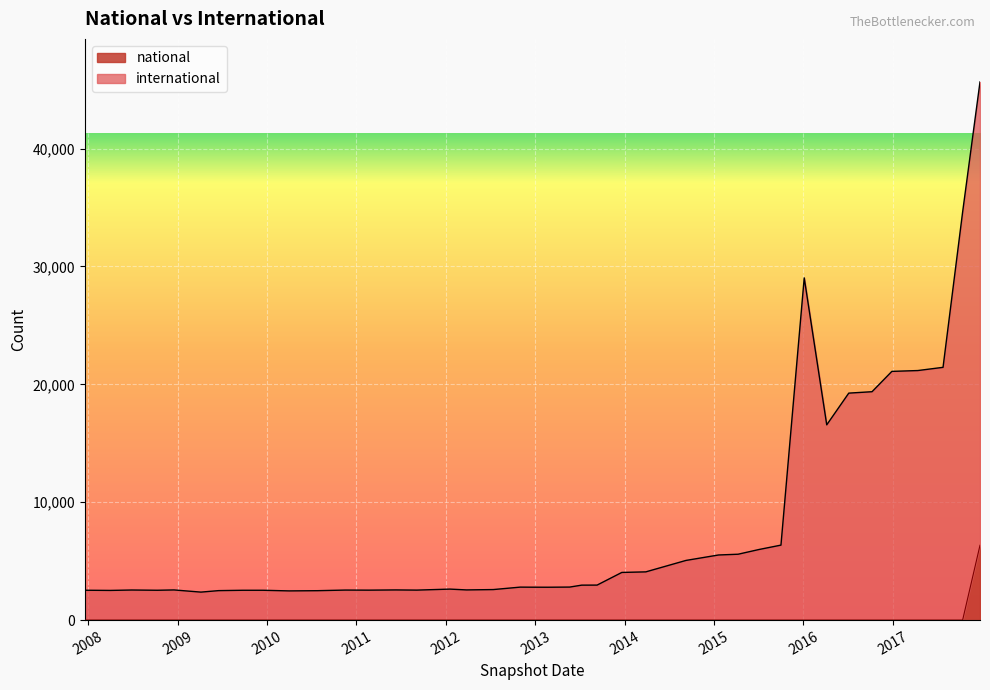

Reading left to right, transcribe all the data shown in this chart.

international: 2007-12-19=2533	2008-04-01=2517	2008-06-27=2552	2008-10-10=2531	2008-12-17=2558	2009-04-06=2374	2009-06-17=2500	2009-09-25=2530	2009-12-16=2530	2010-04-01=2477	2010-07-26=2495	2010-11-17=2547	2011-02-21=2540	2011-06-10=2559	2011-09-05=2544	2012-01-18=2629	2012-03-26=2560	2012-07-13=2590	2012-10-31=2797	2012-12-11=2792	2013-02-20=2788	2013-05-21=2801	2013-07-09=2965	2013-09-10=2969	2013-12-20=4043	2014-03-28=4091	2014-09-08=5061	2015-01-19=5523	2015-04-09=5588	2015-07-03=5987	2015-10-01=6360	2016-01-04=29030	2016-04-05=16564	2016-07-04=19253	2016-10-07=19373	2016-12-27=21097	2017-04-12=21168	2017-07-24=21440	2017-10-12=34613	2017-12-22=45648
national: 2007-12-19=0	2008-04-01=0	2008-06-27=0	2008-10-10=0	2008-12-17=0	2009-04-06=0	2009-06-17=0	2009-09-25=0	2009-12-16=0	2010-04-01=0	2010-07-26=0	2010-11-17=0	2011-02-21=0	2011-06-10=0	2011-09-05=0	2012-01-18=0	2012-03-26=0	2012-07-13=0	2012-10-31=0	2012-12-11=0	2013-02-20=0	2013-05-21=0	2013-07-09=0	2013-09-10=0	2013-12-20=0	2014-03-28=0	2014-09-08=0	2015-01-19=0	2015-04-09=0	2015-07-03=0	2015-10-01=0	2016-01-04=0	2016-04-05=0	2016-07-04=0	2016-10-07=0	2016-12-27=0	2017-04-12=0	2017-07-24=0	2017-10-12=0	2017-12-22=6348